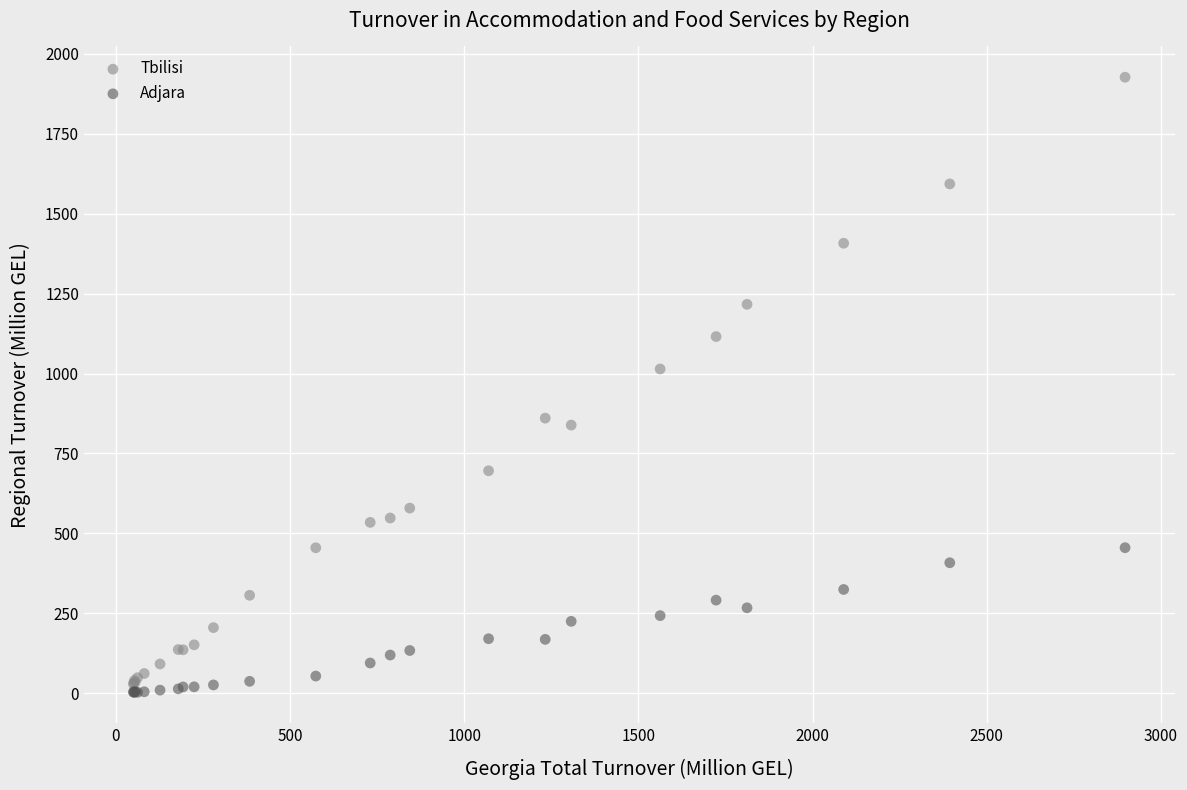

Across all series, what Y value is closest to 964?

1014.2